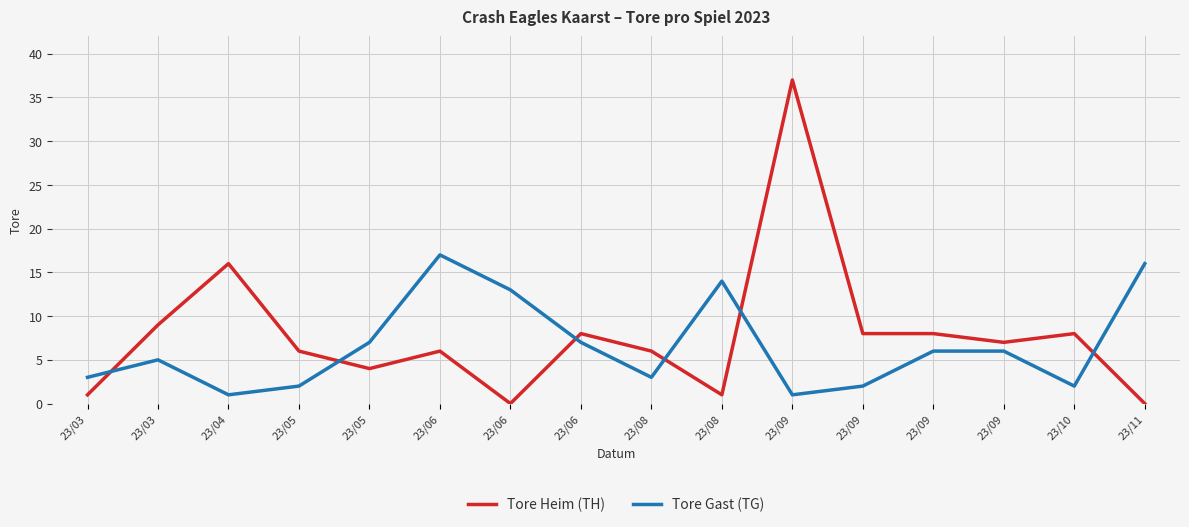

The Tore Gast (TG) series shows 2 at 23/10. True or false?

True